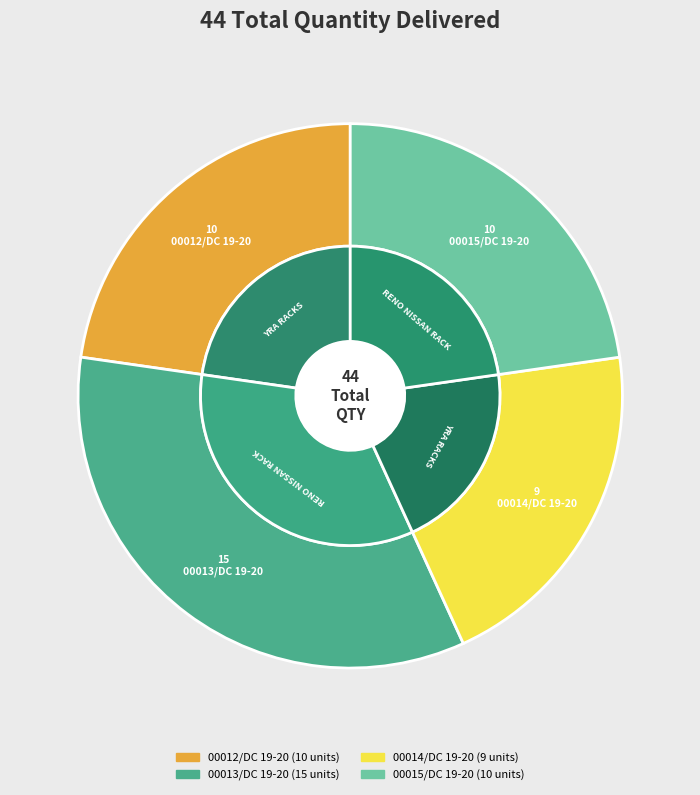

Which slice is the largest?

00013/DC 19-20